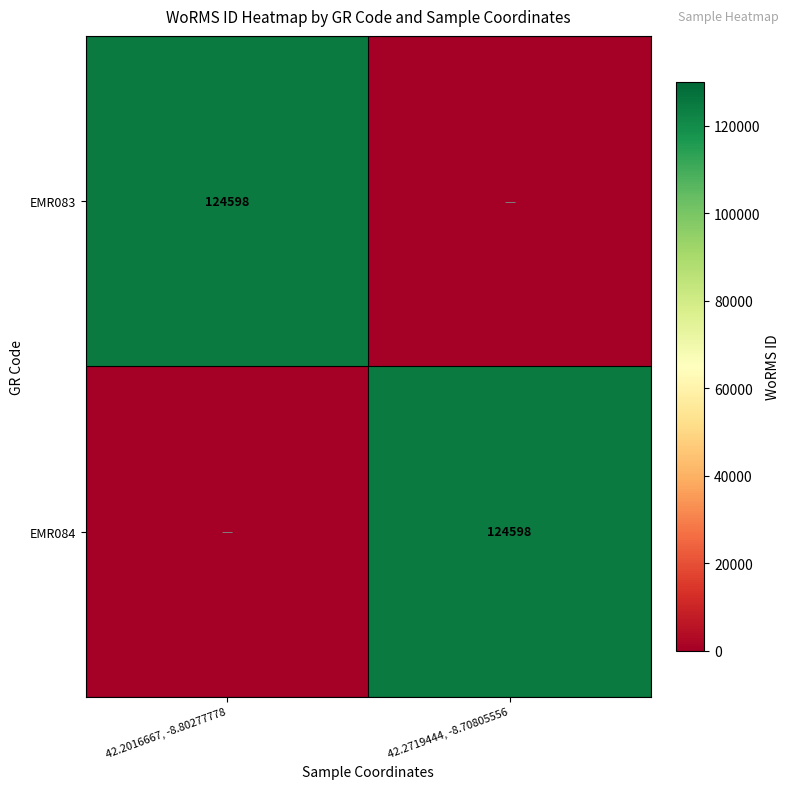

The EMR084 series shows 36244 at 42.2719444, -8.70805556. True or false?

False